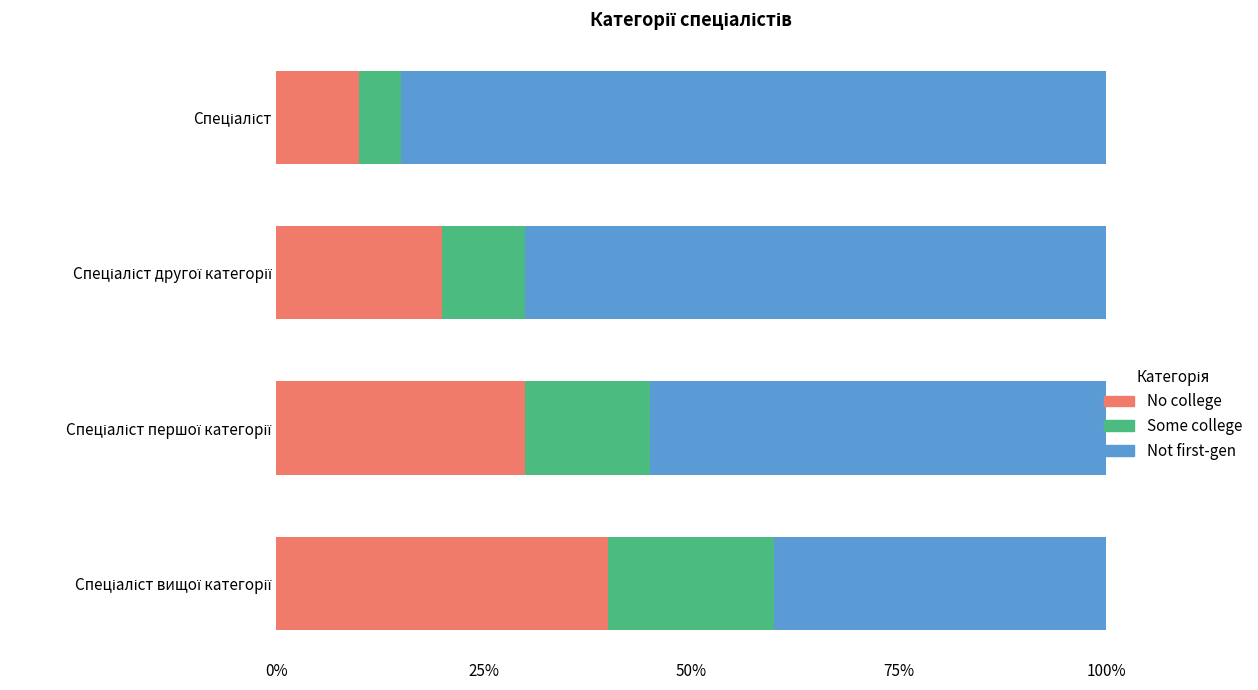

What are all the series names shown in the legend?

No college, Some college, Not first-gen